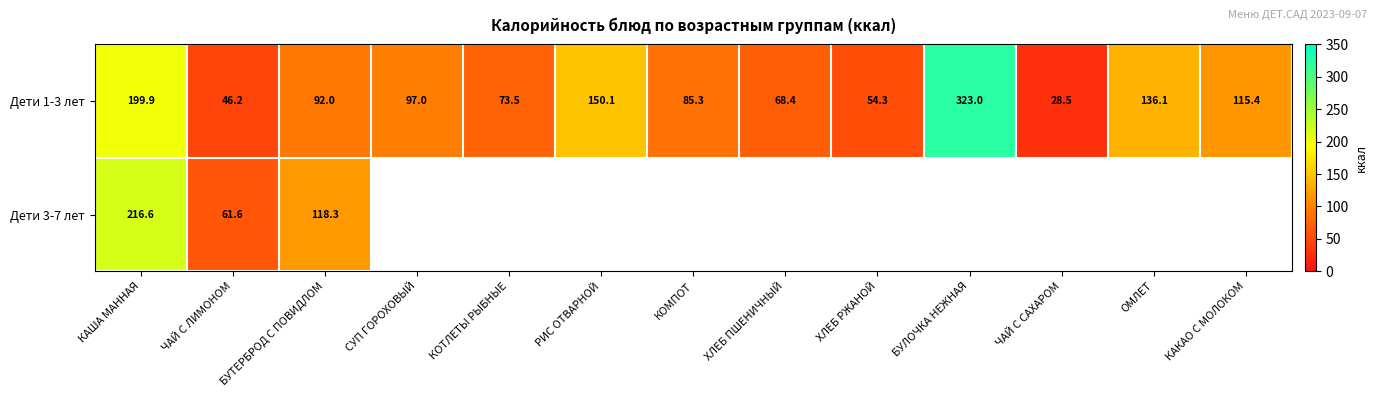

Rank the categories by Дети 1-3 лет value from highest to lowest.

БУЛОЧКА НЕЖНАЯ, КАША МАННАЯ, РИС ОТВАРНОЙ, ОМЛЕТ, КАКАО С МОЛОКОМ, СУП ГОРОХОВЫЙ, БУТЕРБРОД С ПОВИДЛОМ, КОМПОТ, КОТЛЕТЫ РЫБНЫЕ, ХЛЕБ ПШЕНИЧНЫЙ, ХЛЕБ РЖАНОЙ, ЧАЙ С ЛИМОНОМ, ЧАЙ С САХАРОМ